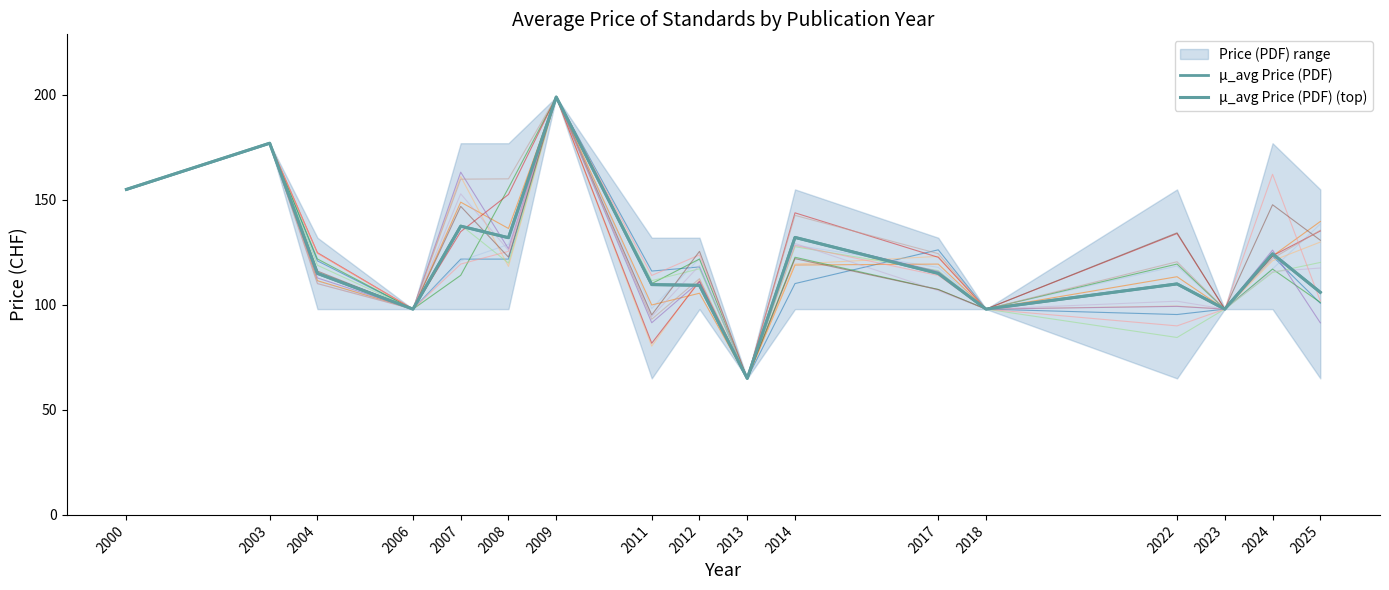

How many interior local valleys does the μ_avg Price (PDF) (top) series have?

5